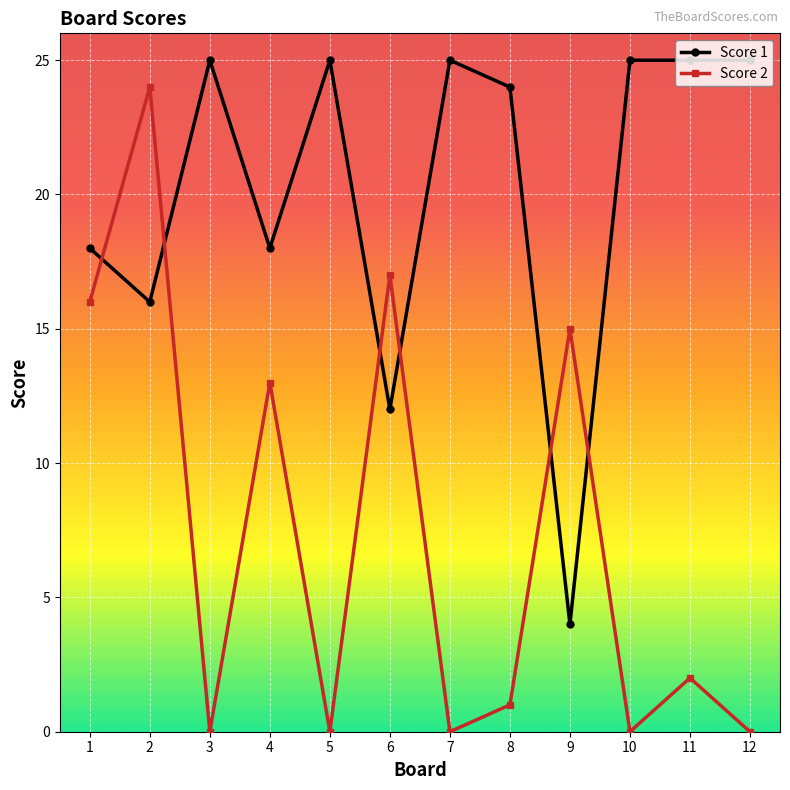

Which series has the largest total across all categories?

Score 1